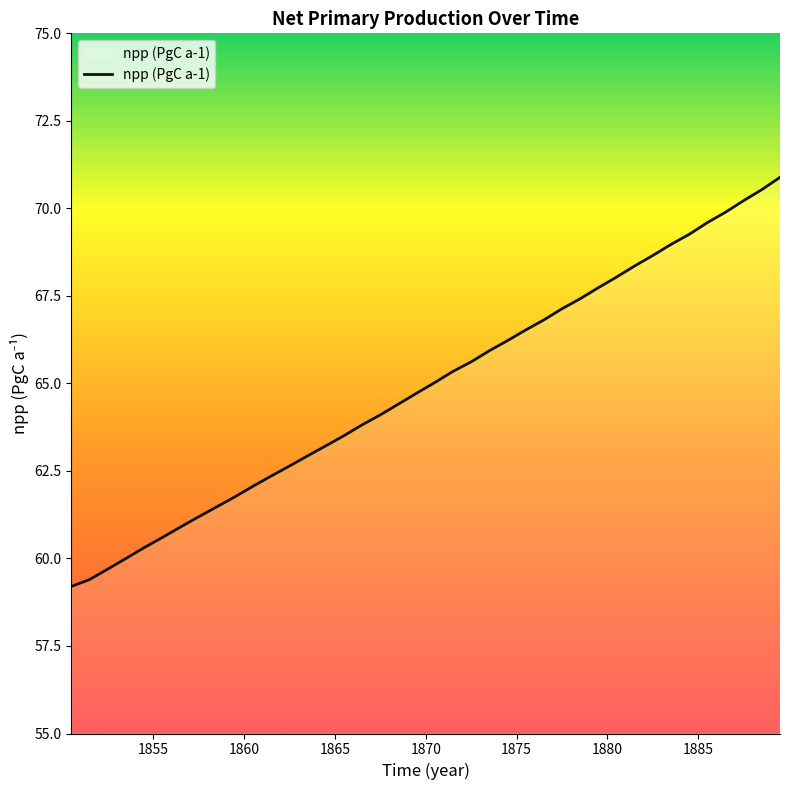

What is the minimum value shown in the chart?

59.2